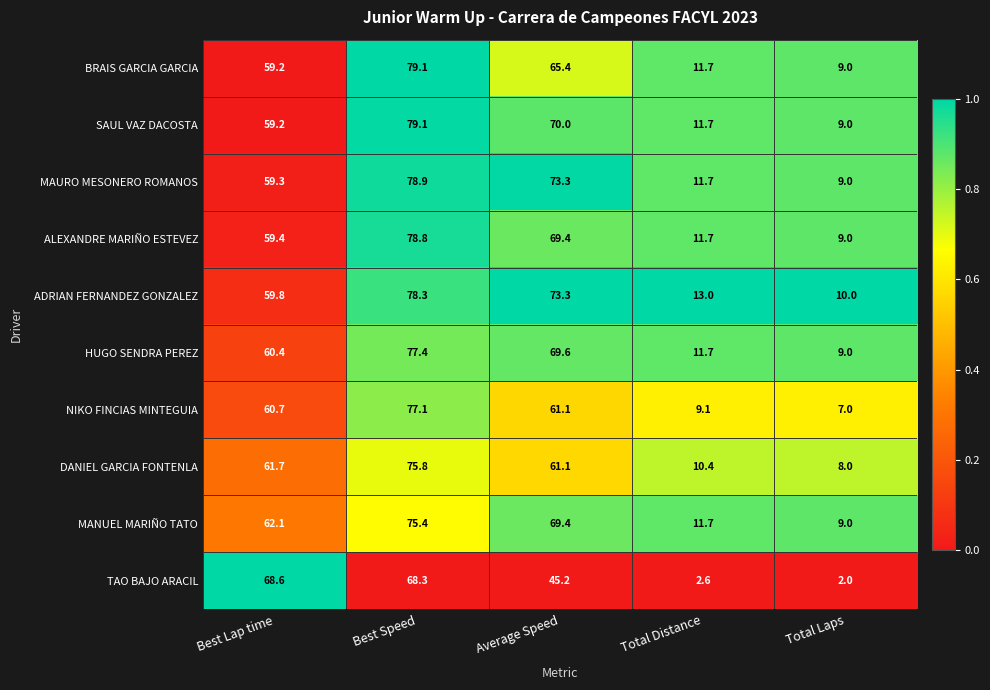

The value of MANUEL MARIÑO TATO at Best Lap time is 62.1. True or false?

True